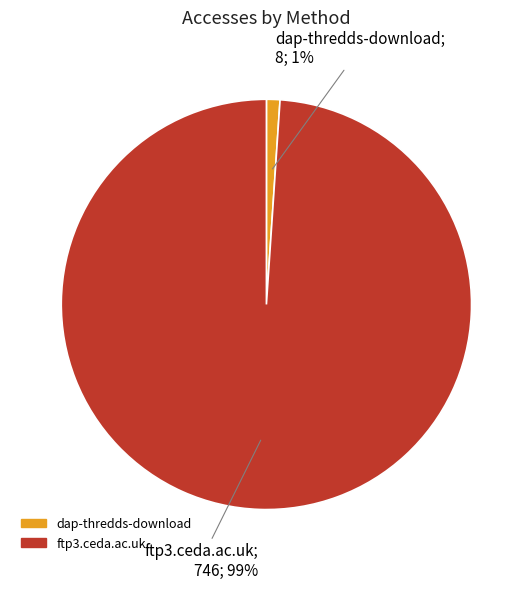

What percentage is the dap-thredds-download slice, to the nearest percent?

1%